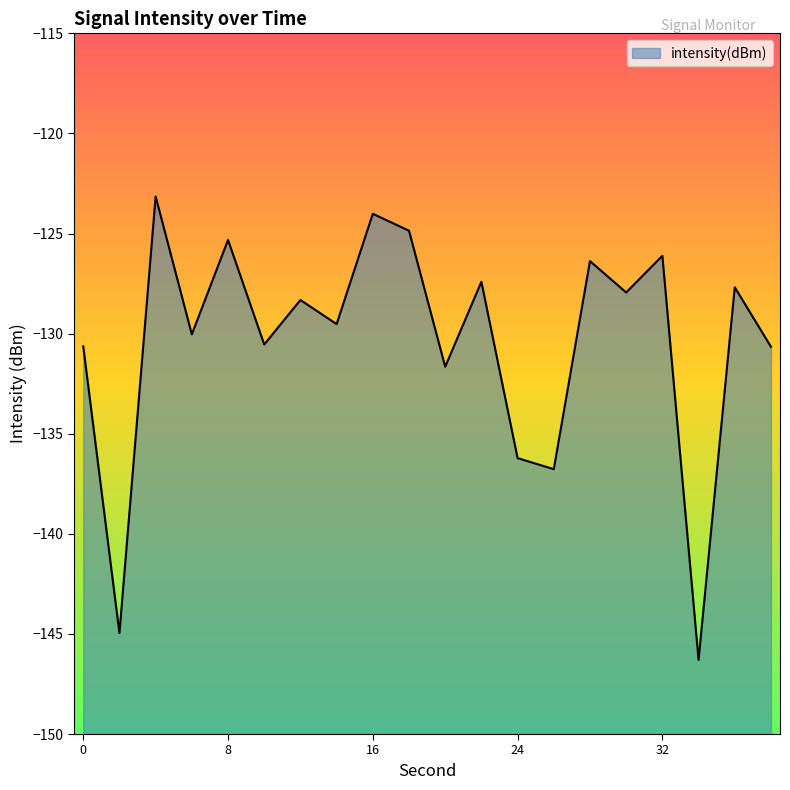

Rank the categories by value from lowest to highest.

34, 2, 26, 24, 20, 38, 0, 10, 6, 14, 12, 30, 36, 22, 28, 32, 8, 18, 16, 4